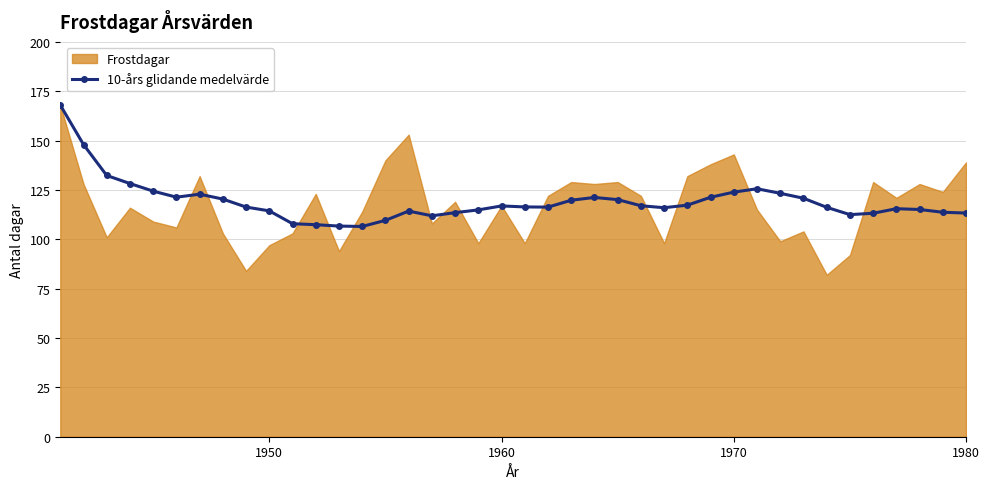

What is the lowest value of the 10-års glidande medelvärde series?

106.5